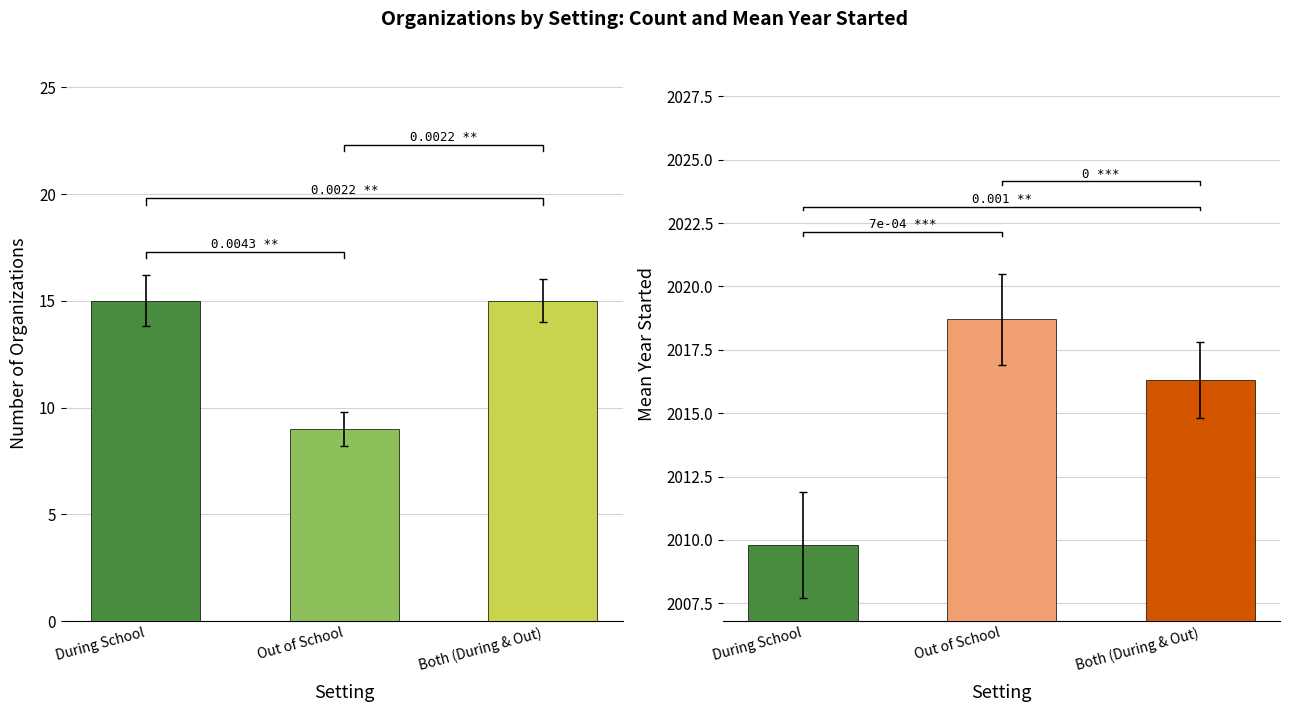

What is the sum of the count values at Out of School and Both (During & Out)?

24.0